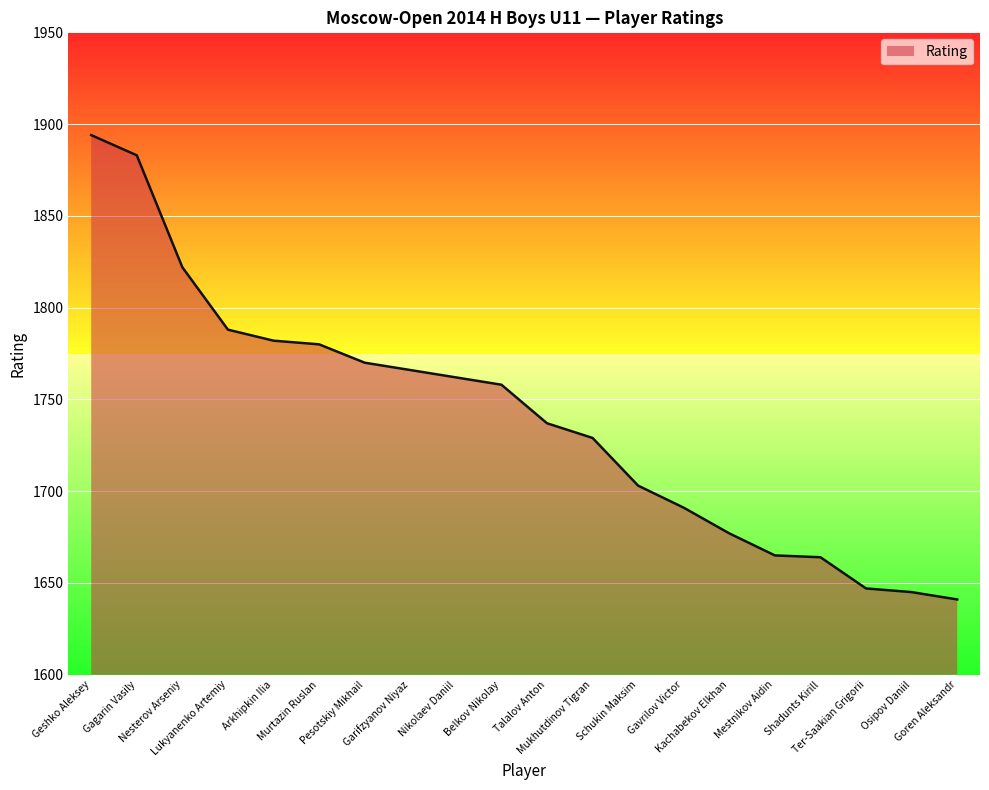

What is the minimum value shown in the chart?

1641